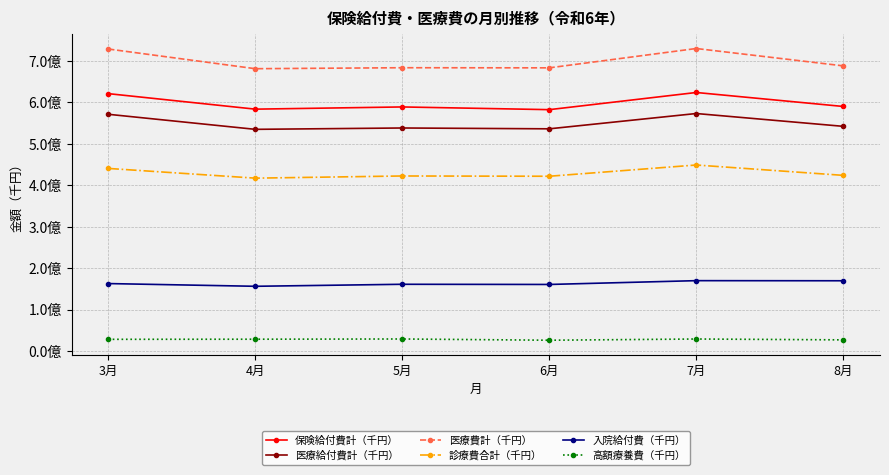

Is this an area chart (filled region under the line)?

No